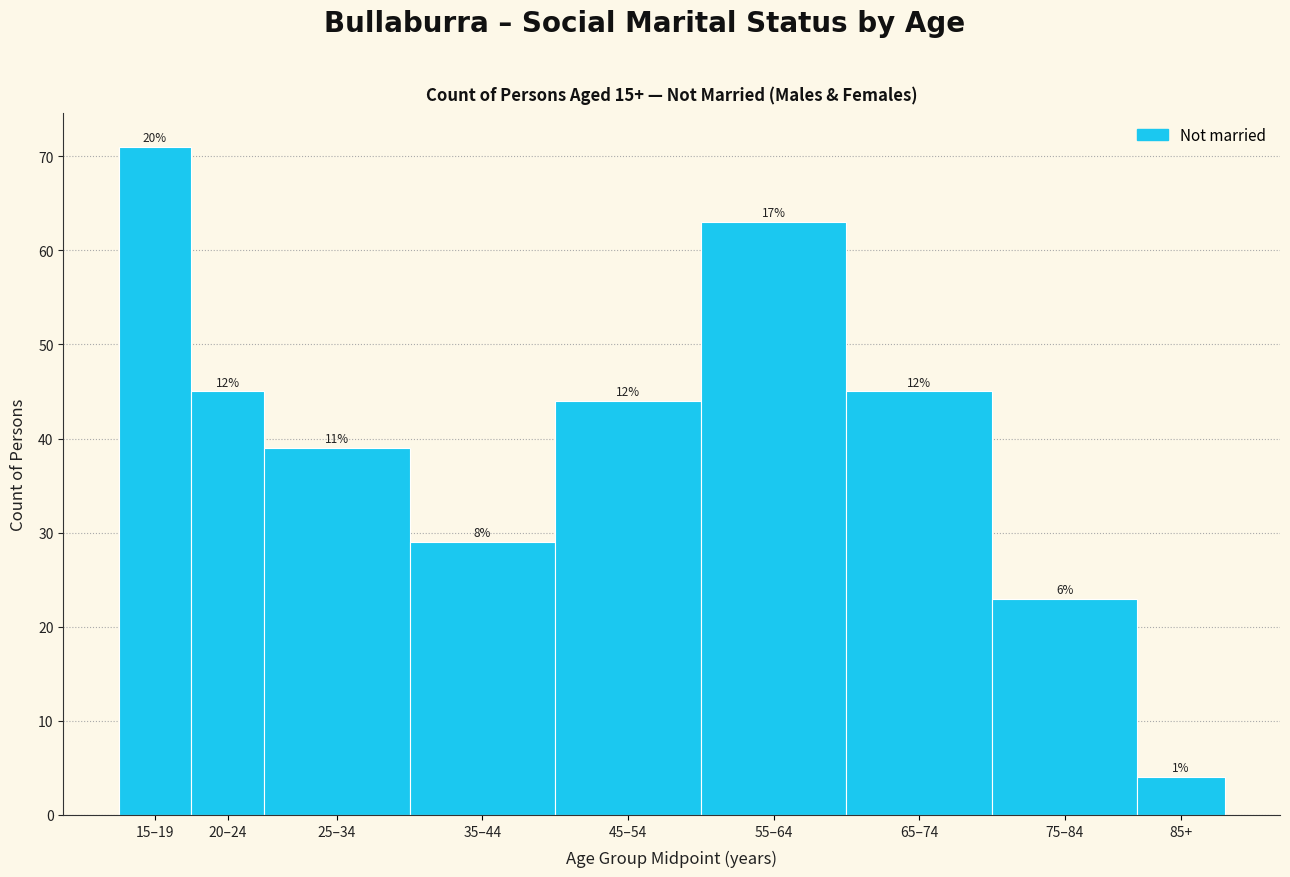

Does the chart contain any negative values?

No